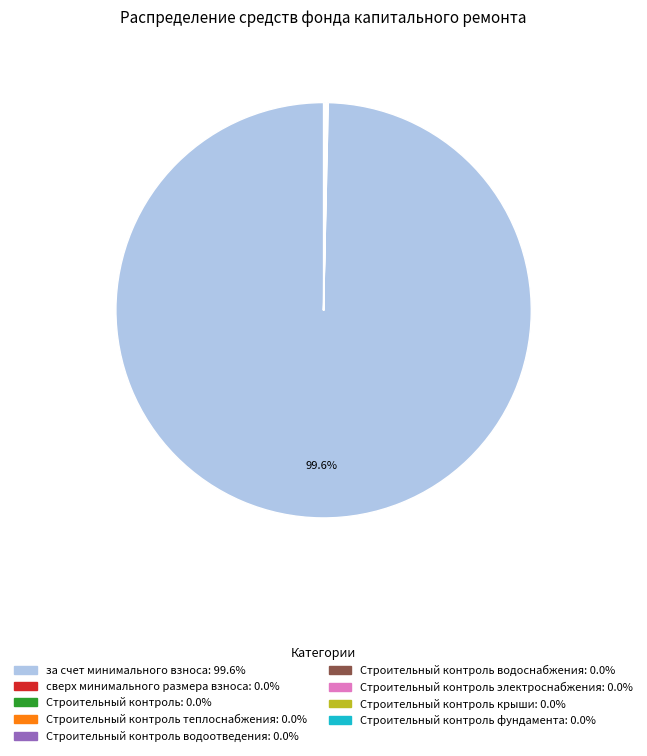

Is there any slice that represents more than half of the pie?

Yes